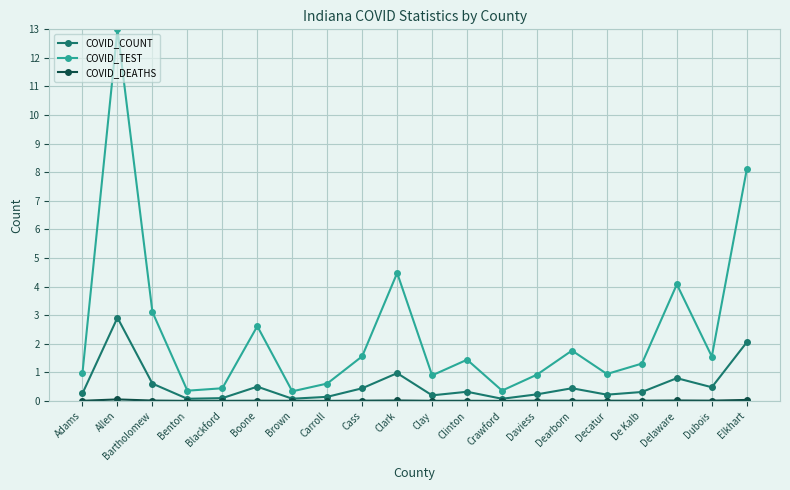

True or false: COVID_COUNT has a value of 1.0 at Clark.

True